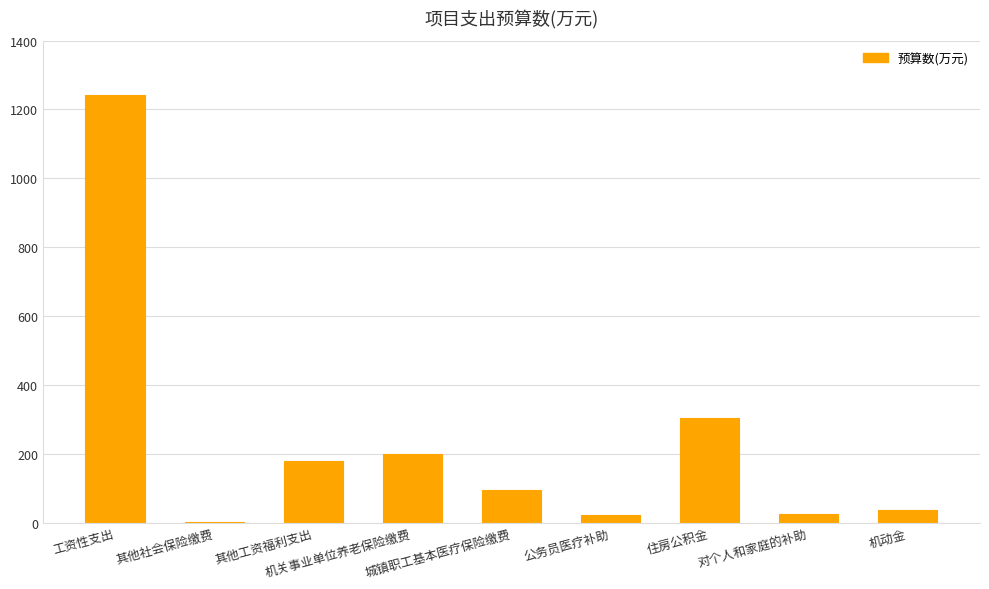

What is the greatest value displayed?

1241.2